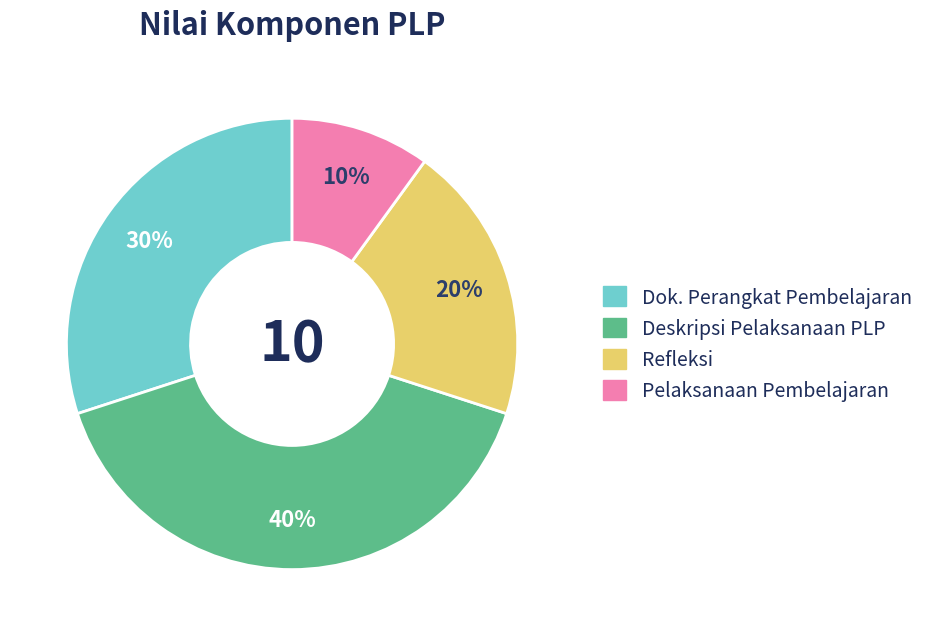

Which has a higher value, Refleksi or Dok. Perangkat Pembelajaran?

Dok. Perangkat Pembelajaran